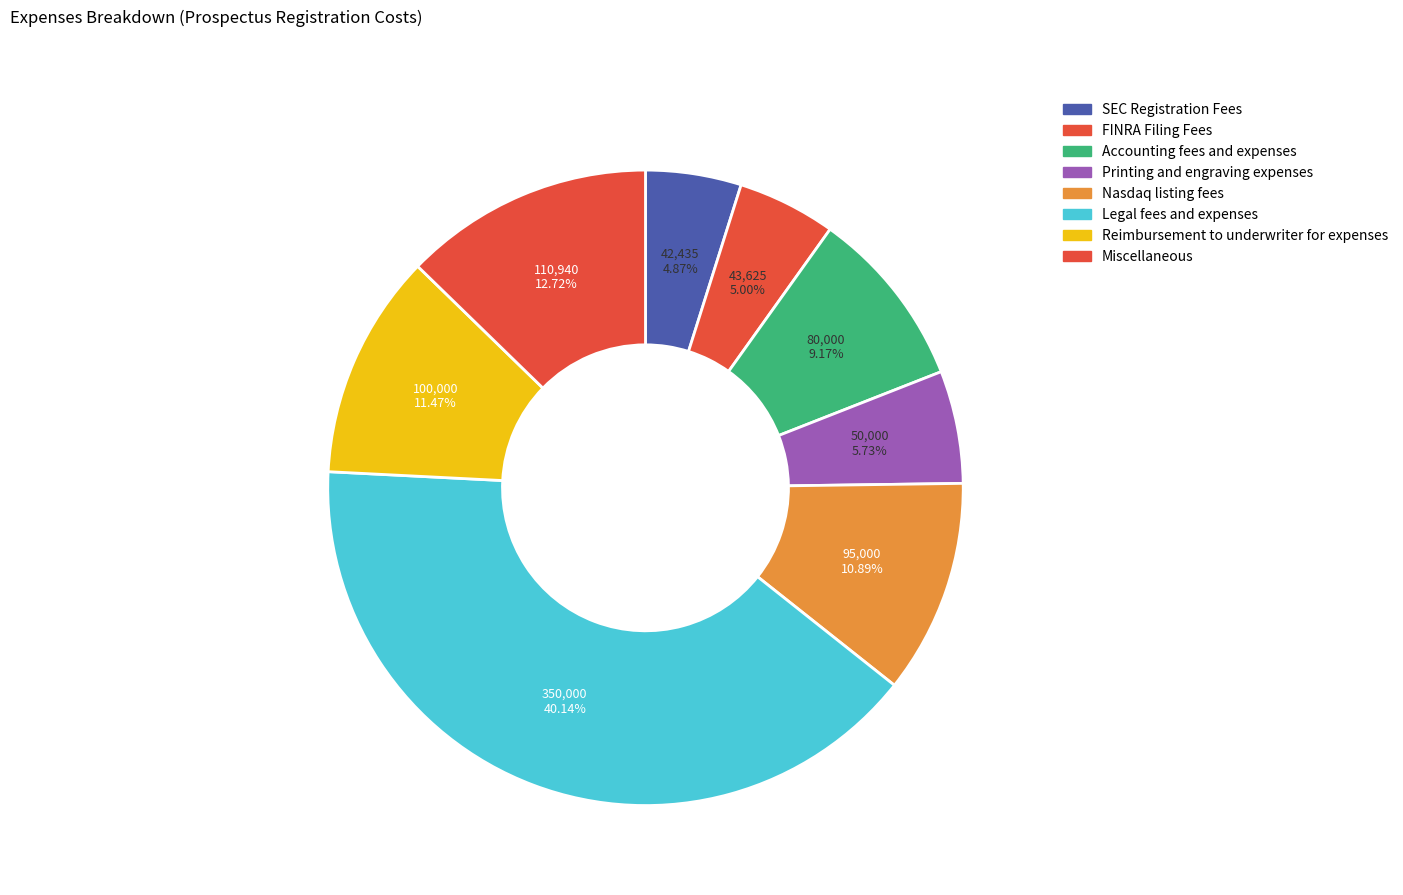

The Miscellaneous slice represents 13% of the pie. True or false?

True